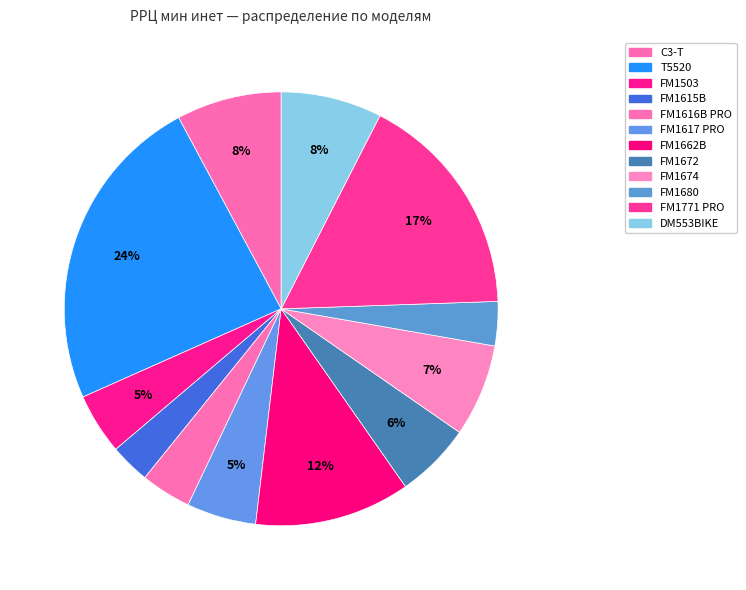

Rank the categories by value from highest to lowest.

T5520, FM1771 PRO, FM1662B, C3-T, DM553BIKE, FM1674, FM1672, FM1617 PRO, FM1503, FM1616B PRO, FM1680, FM1615B